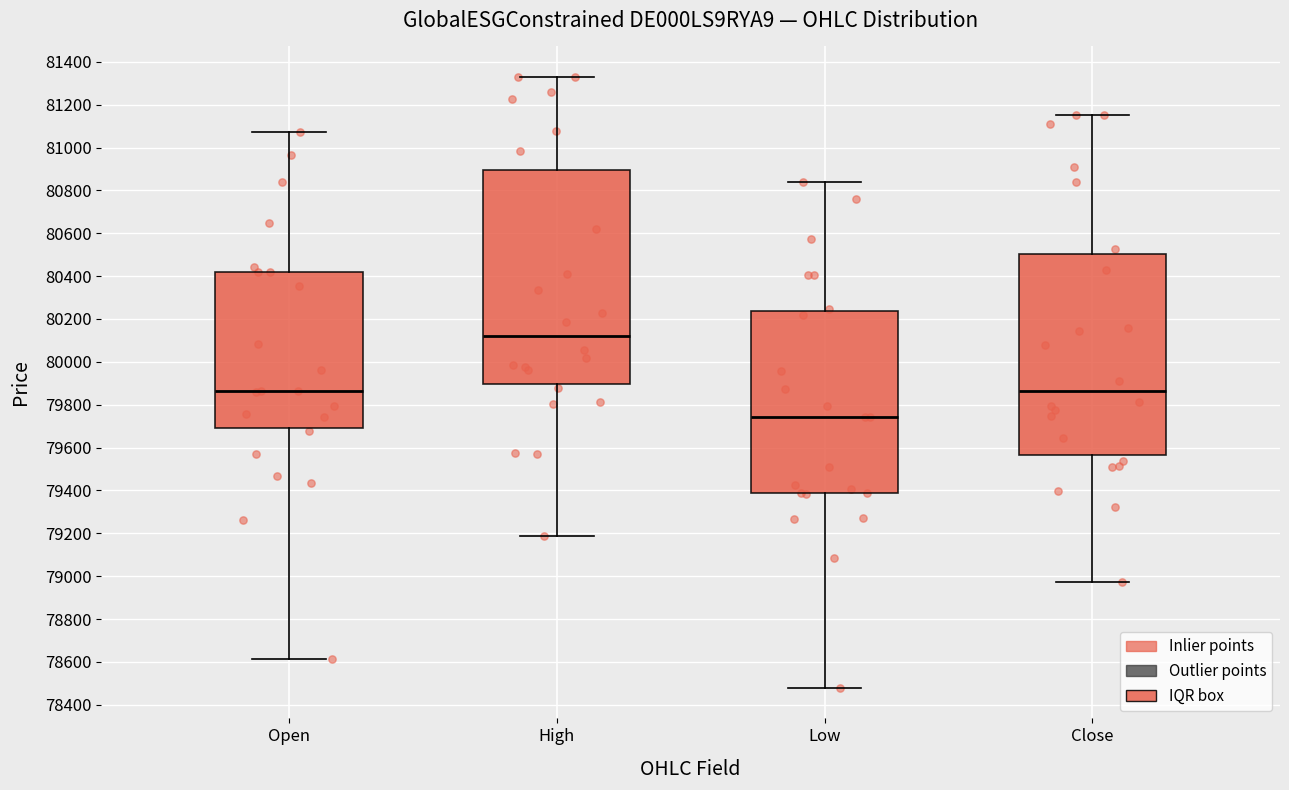

Reading left to right, transcribe this box plot: for each box, give where its median line is, the range the box spans, and where its two whiskers end, as read against the y-axis. The values are not printed on the chart, so give them approximately, as read against the axis.

Open: median 79860, box 79700 to 80420, whiskers 78620 to 81080
High: median 80120, box 79900 to 80900, whiskers 79180 to 81320
Low: median 79740, box 79380 to 80240, whiskers 78480 to 80840
Close: median 79860, box 79560 to 80500, whiskers 78980 to 81160